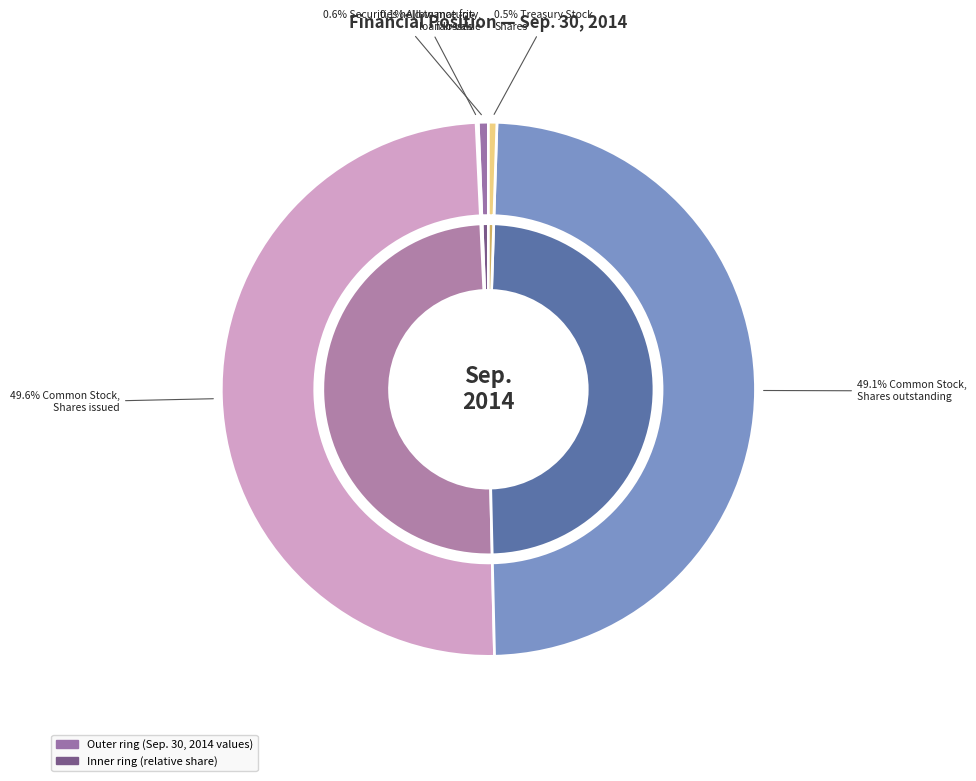

Does Common Stock, Shares issued represent more than half of the total?

No